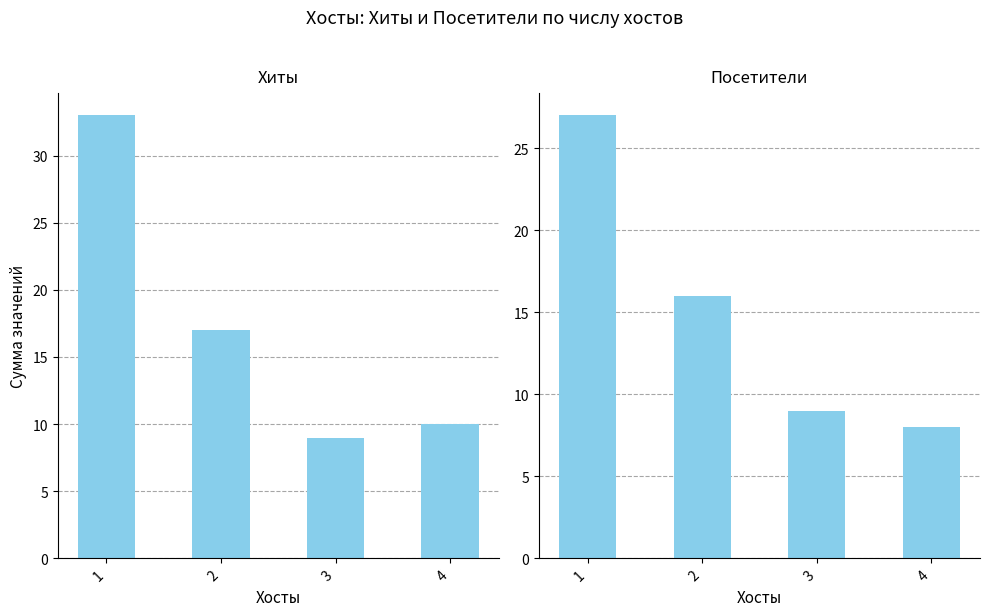

At 1, list the series in order from largest to smallest.

Хиты, Посетители